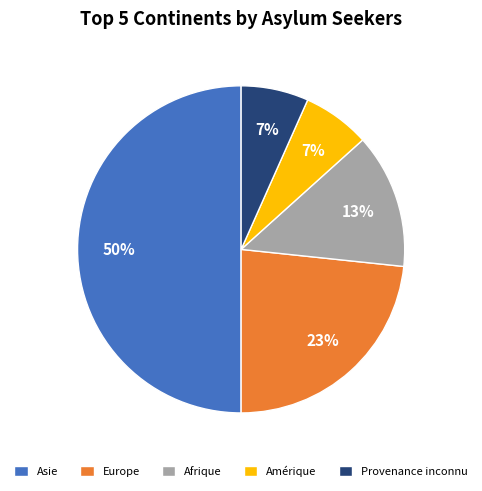

Do Afrique and Europe together represent more than half of the pie?

No